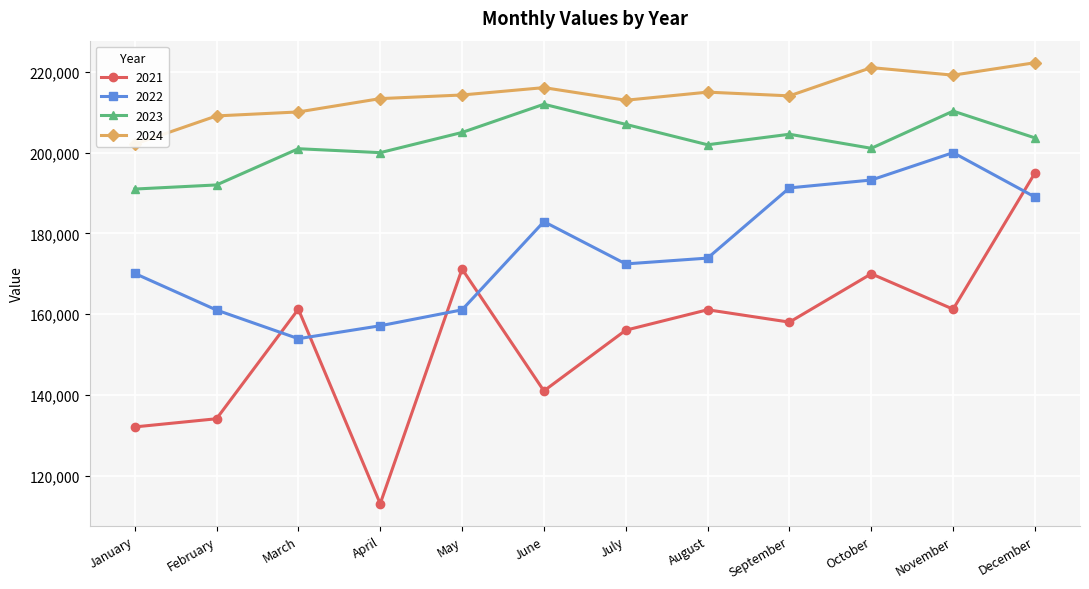

Rank the series by their maximum value, from lowest to highest.

2021, 2022, 2023, 2024